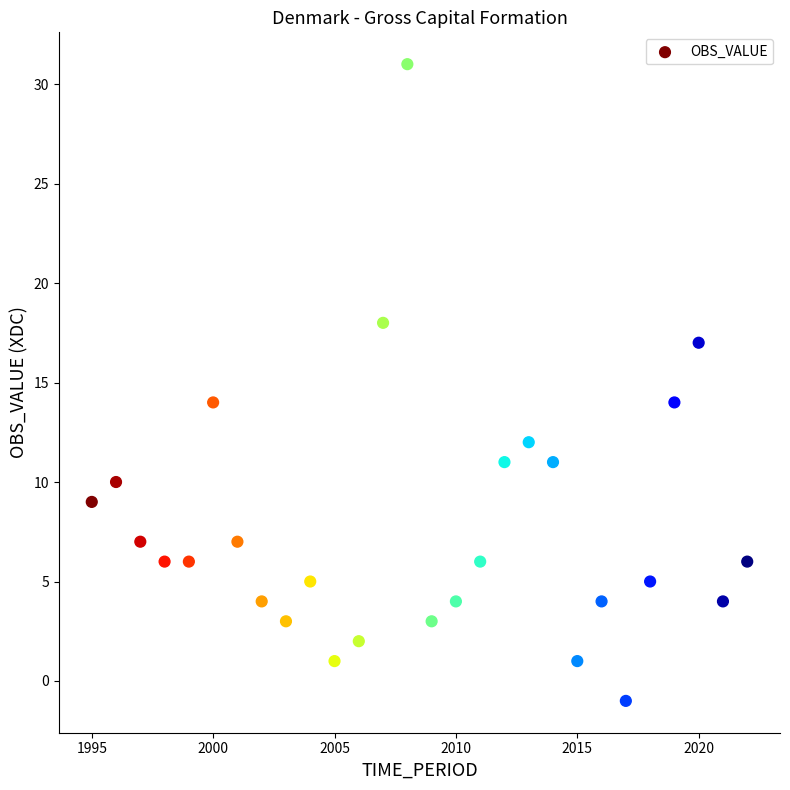

What is the range of X values (max minus min)?

27